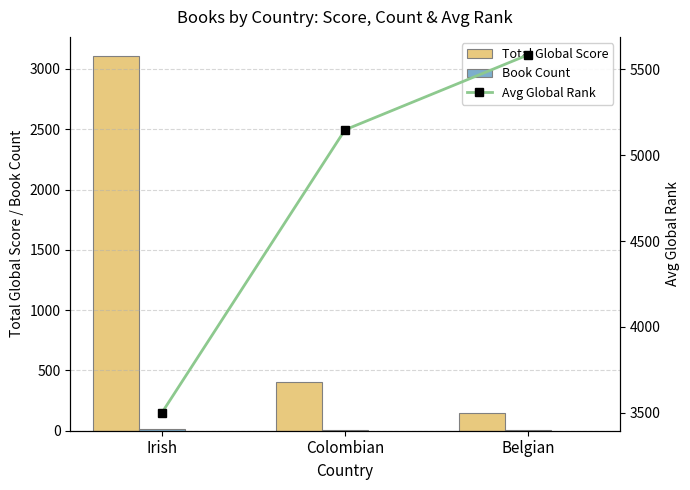

What is the maximum value for Total Global Score?

3110